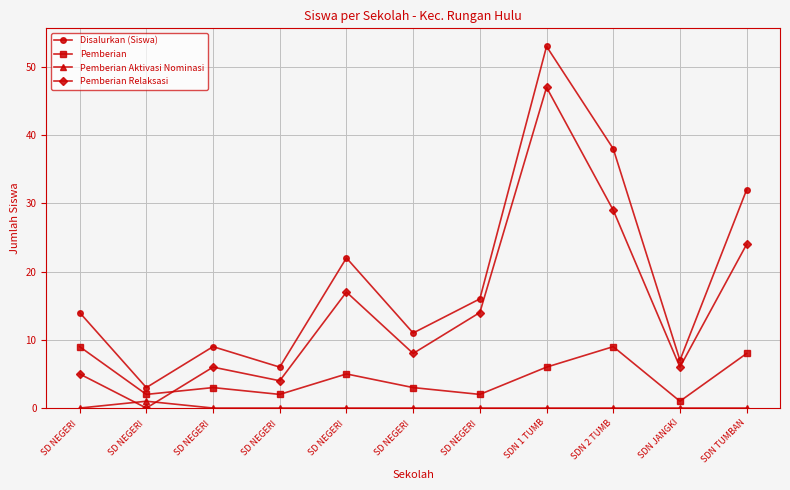

Is it true that Pemberian Aktivasi Nominasi equals 1 at SD NEGERI ?

False